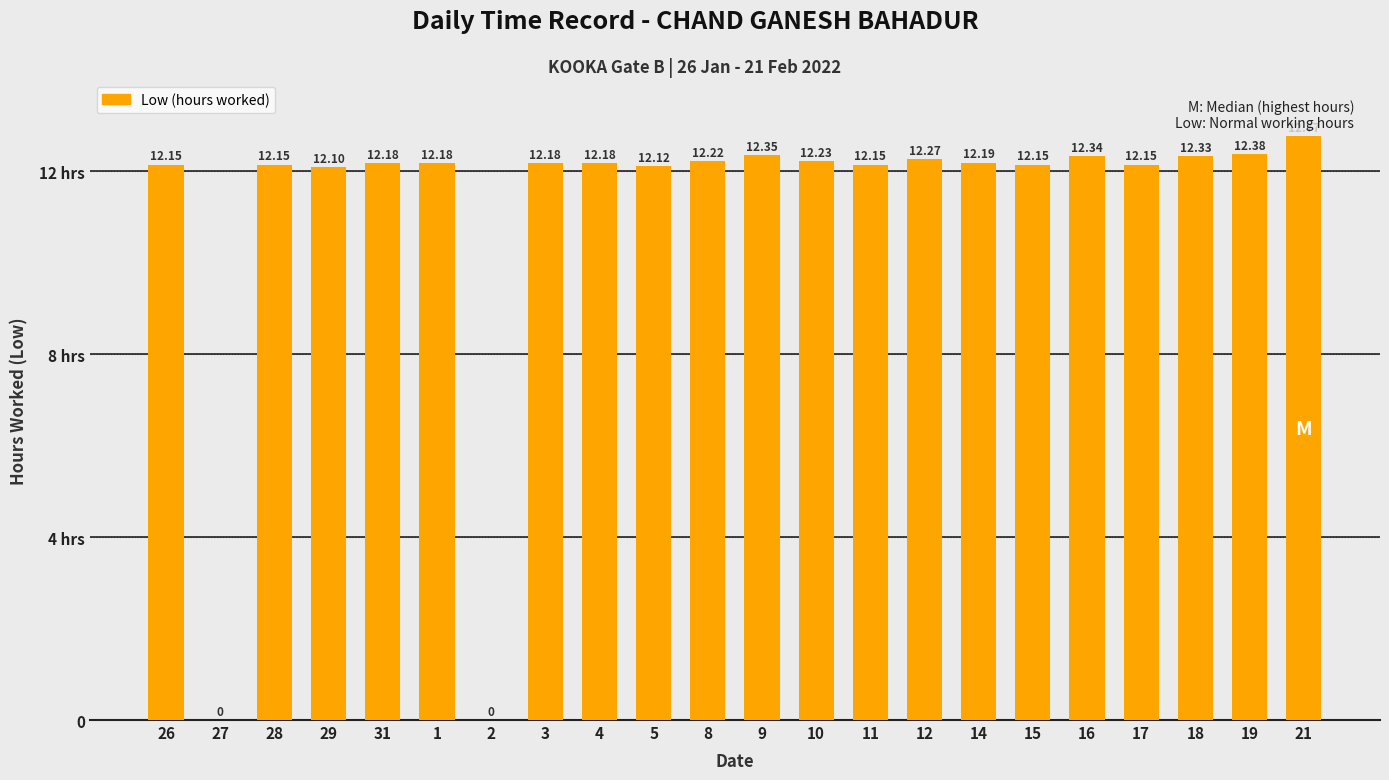

Reading right to left, list all the values displayed in this chart.

21=12.8	19=12.4	18=12.3	17=12.2	16=12.3	15=12.2	14=12.2	12=12.3	11=12.2	10=12.2	9=12.3	8=12.2	5=12.1	4=12.2	3=12.2	2=0.0	1=12.2	31=12.2	29=12.1	28=12.2	27=0.0	26=12.2